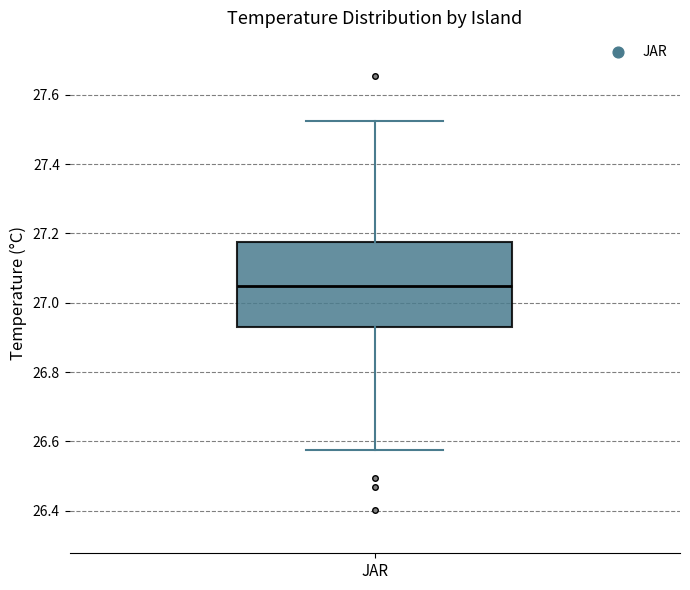

Transcribe this box plot: give where the median line is, the range the box spans, and where the two whiskers end, as read against the y-axis. The values are not printed on the chart, so give them approximately, as read against the axis.

median 27.04, box 26.92 to 27.18, whiskers 26.58 to 27.52